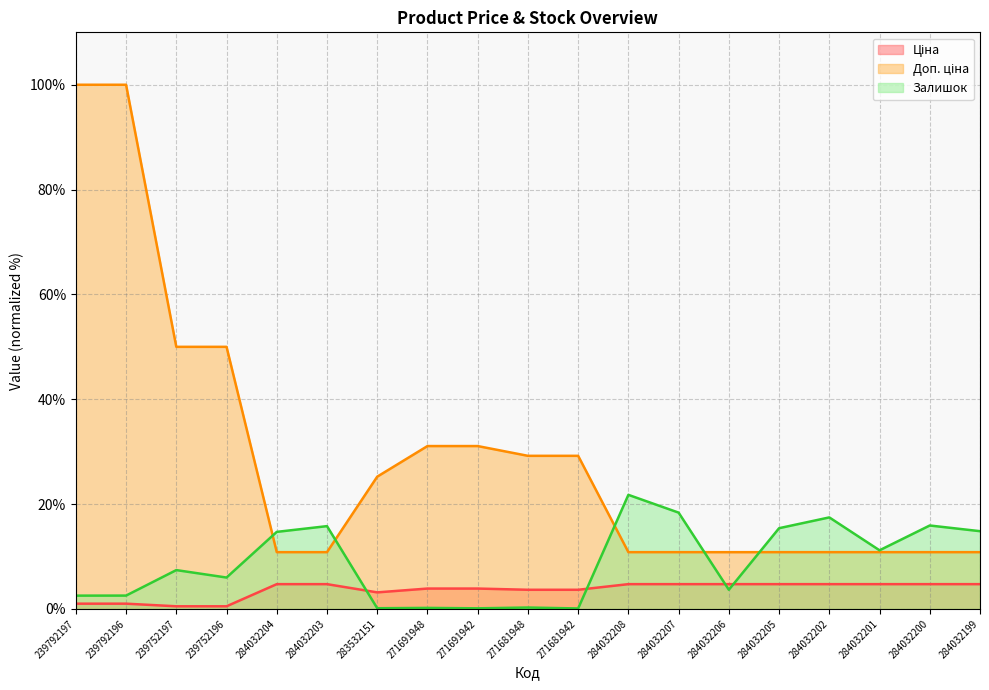

At how many categories does at least one series exceed 54?

2